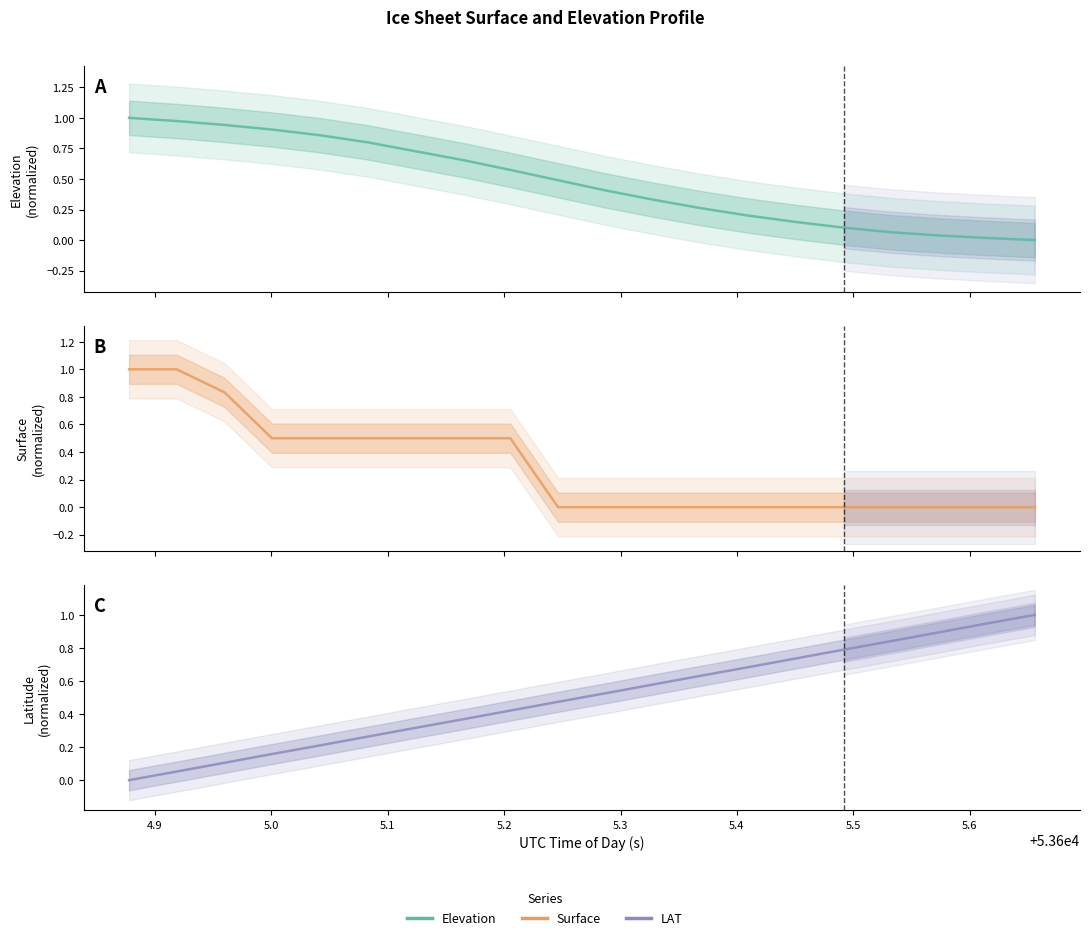

Count the number of data series in this chart.

3